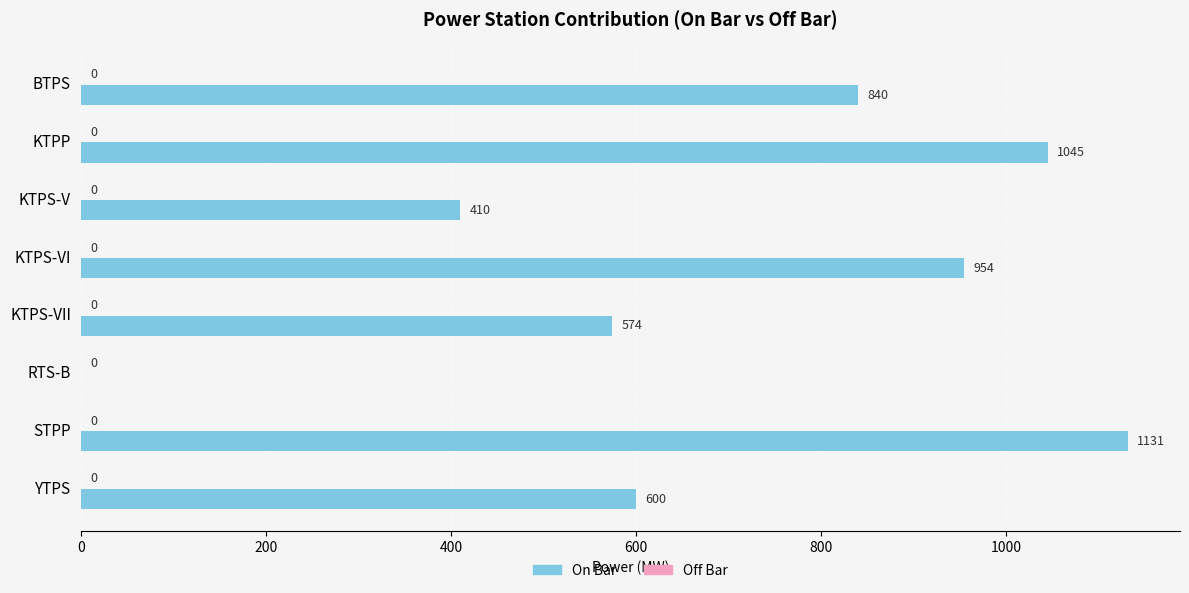

What is the approximate value at KTPP, to the nearest 50?

1050